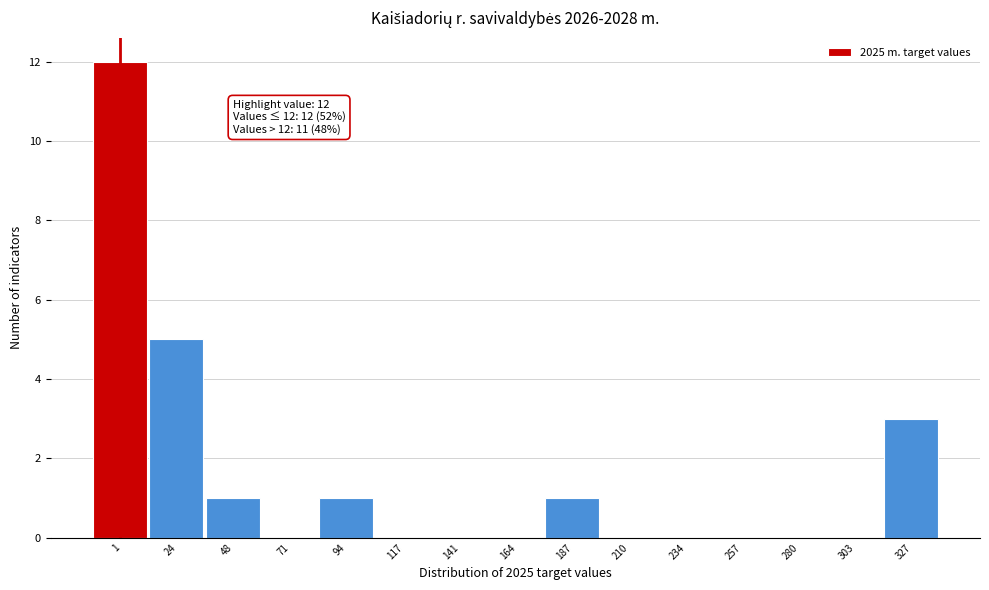

Reading left to right, extract all data points from this chart.

1=12	24=5	48=1	71=0	94=1	117=0	141=0	164=0	187=1	210=0	234=0	257=0	280=0	303=0	327=3